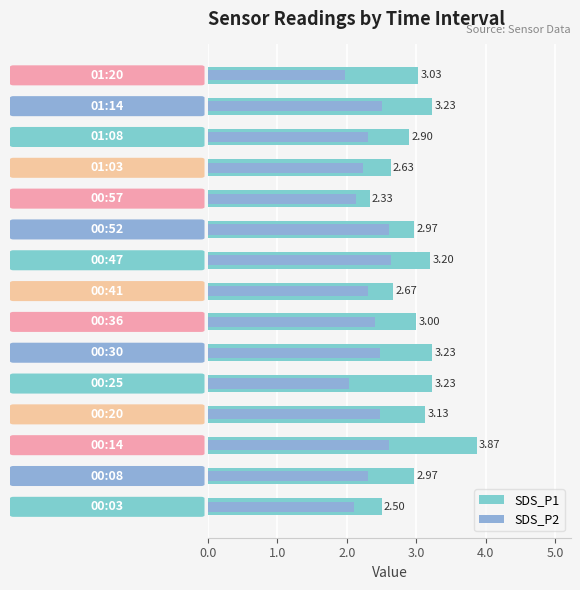

How many groups of bars are there?

15